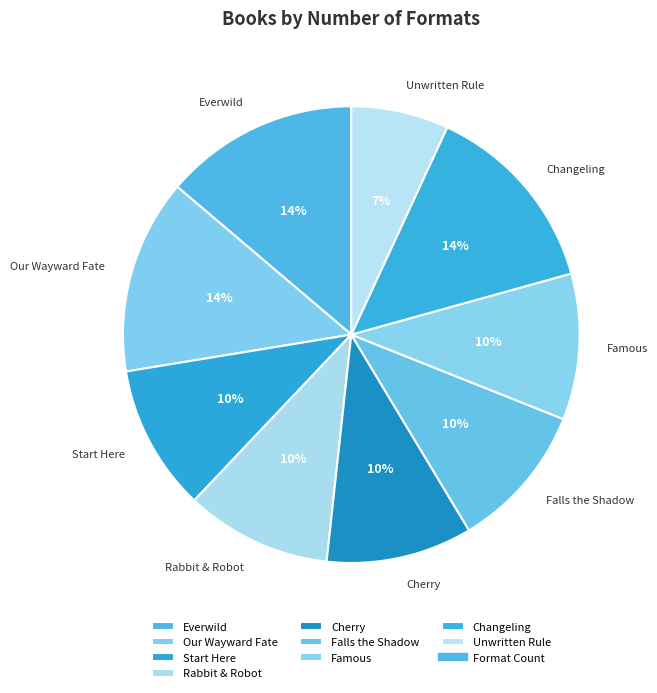

Is the sum of Rabbit & Robot and Changeling greater than half?

No